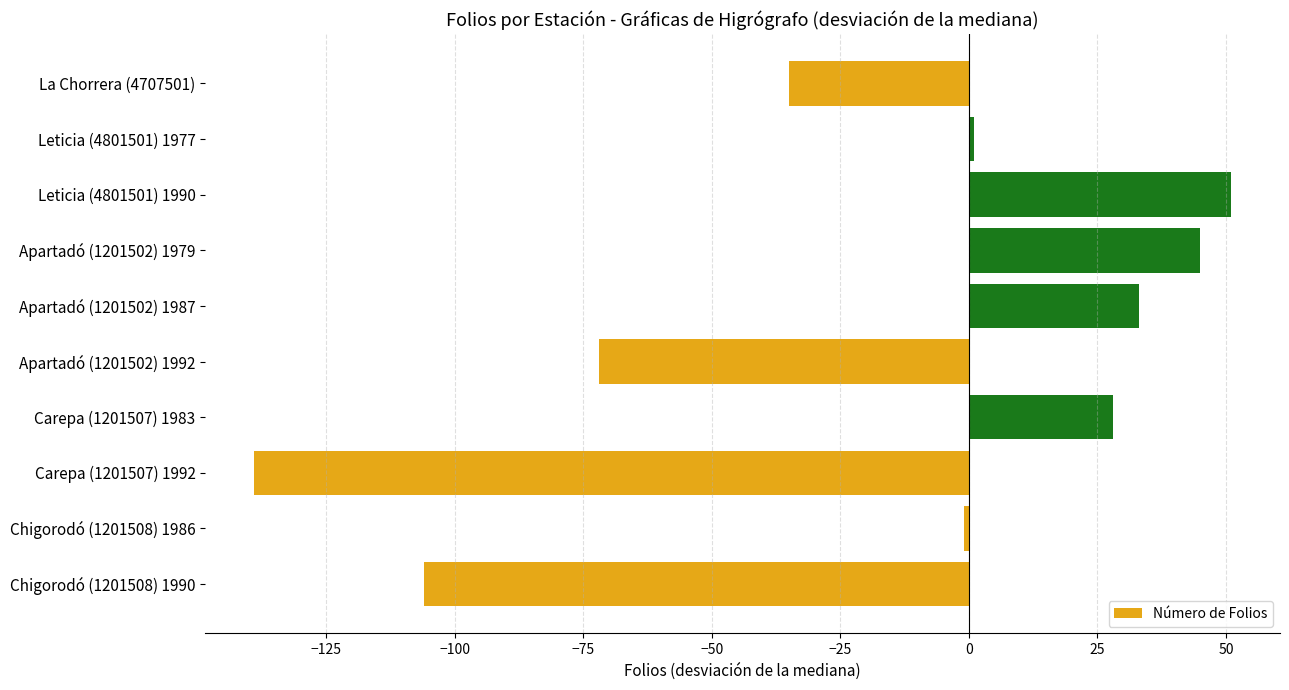

What is the maximum value shown in the chart?

51